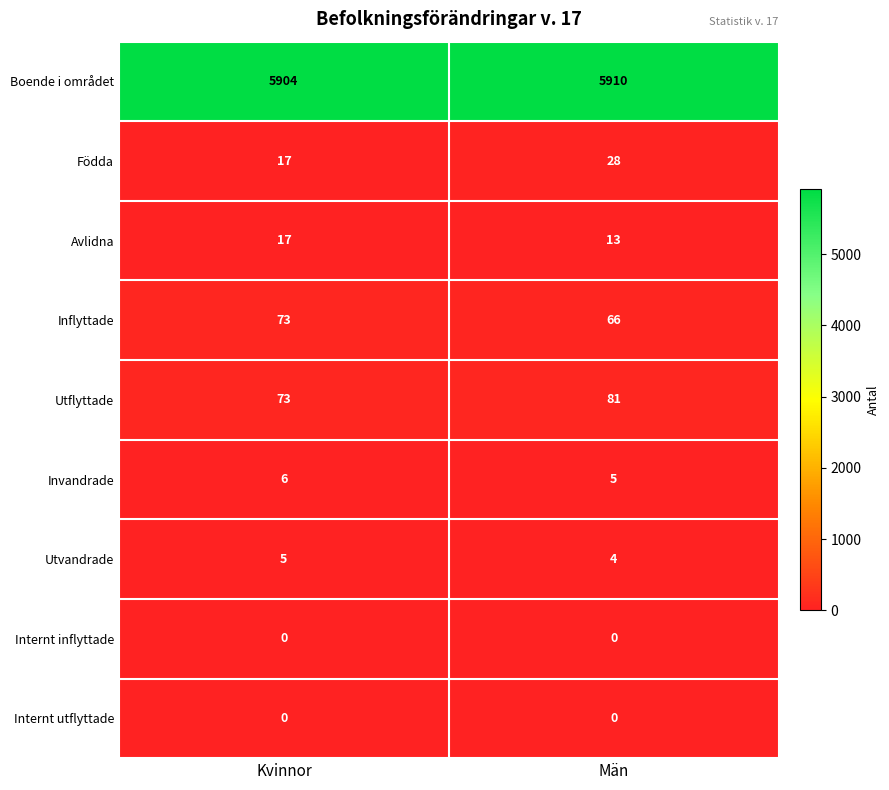

What is the maximum value for Födda?

28